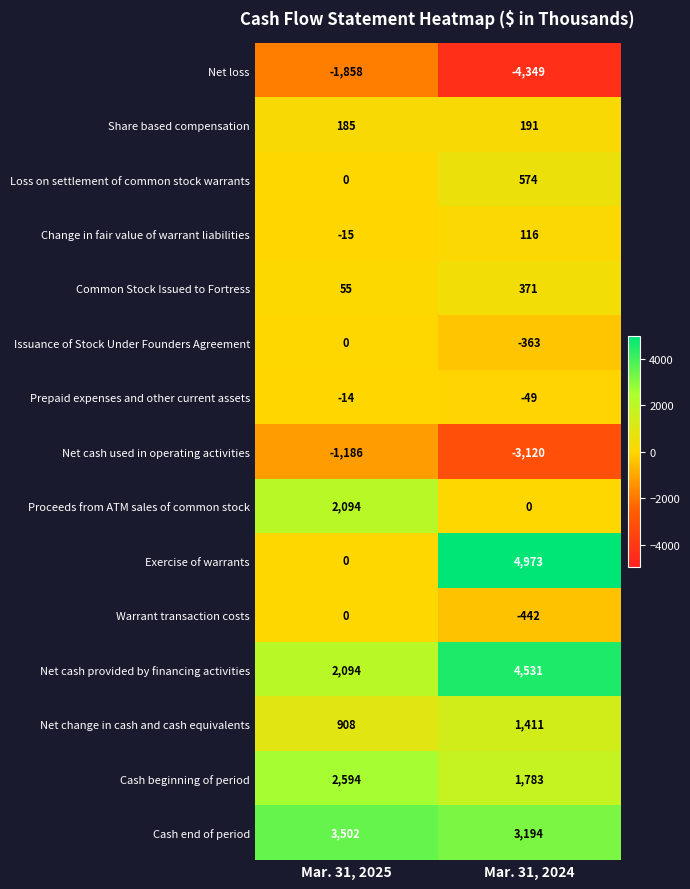

What is the approximate value of Cash end of period at Mar. 31, 2024?

3194